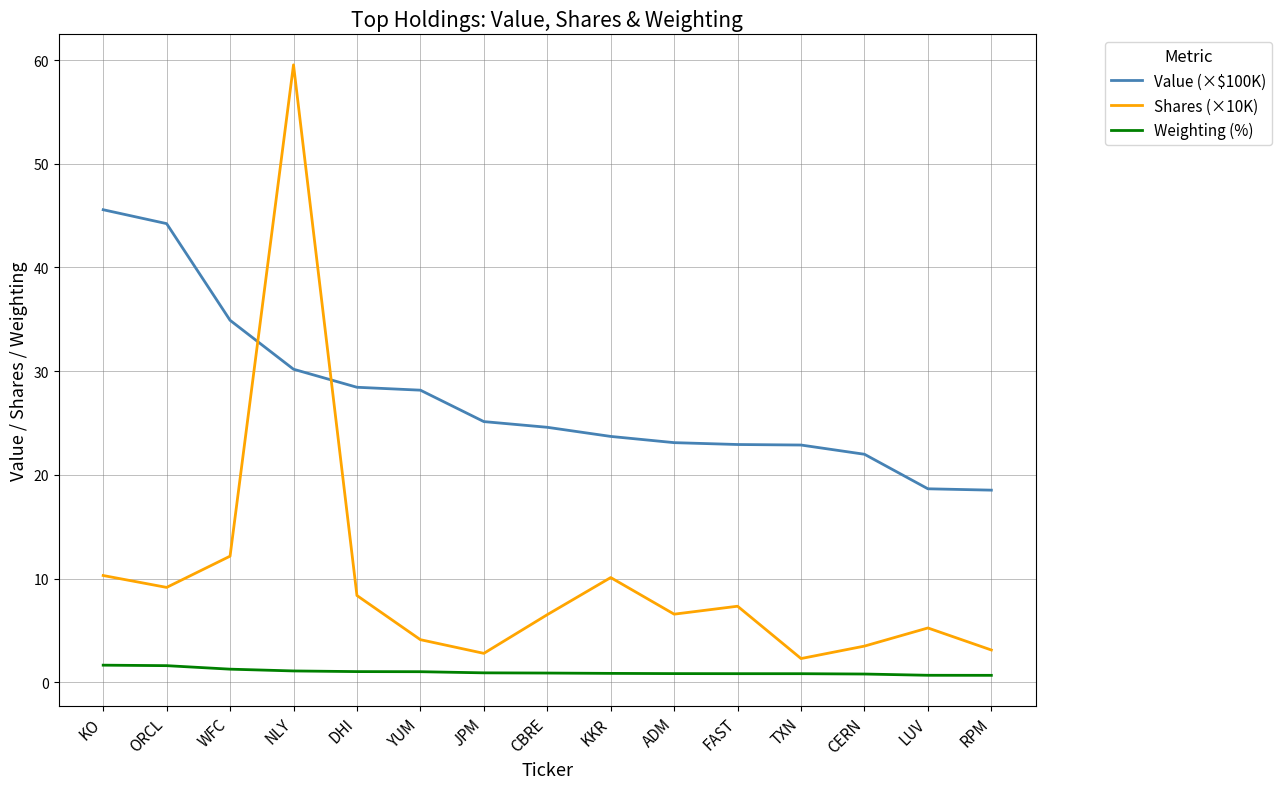

What is the average value of the Value (×$100K) series?

27.5